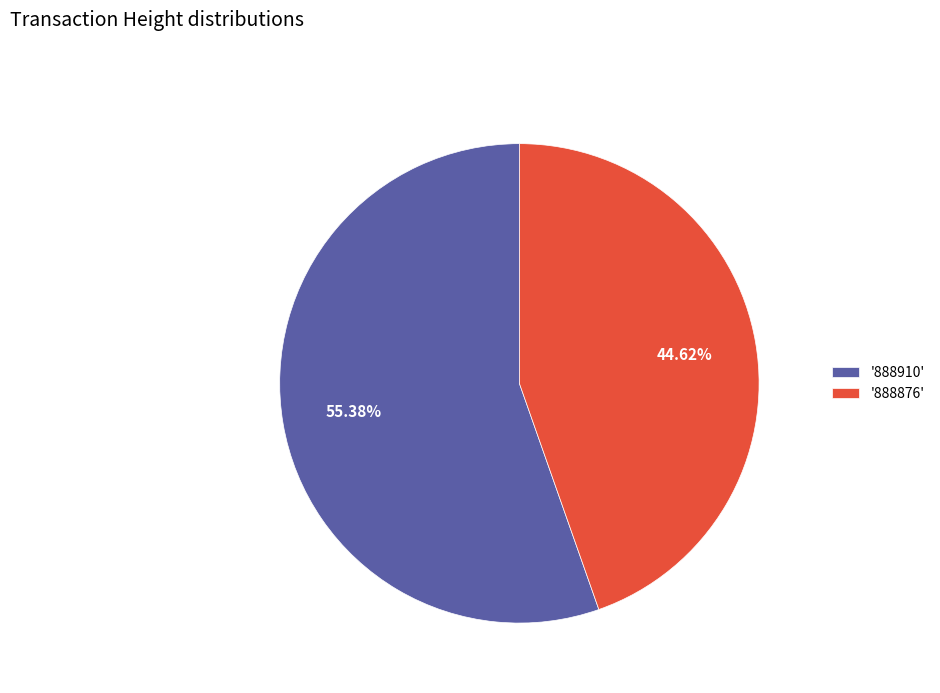

What is the largest slice in the pie chart?

'888910'